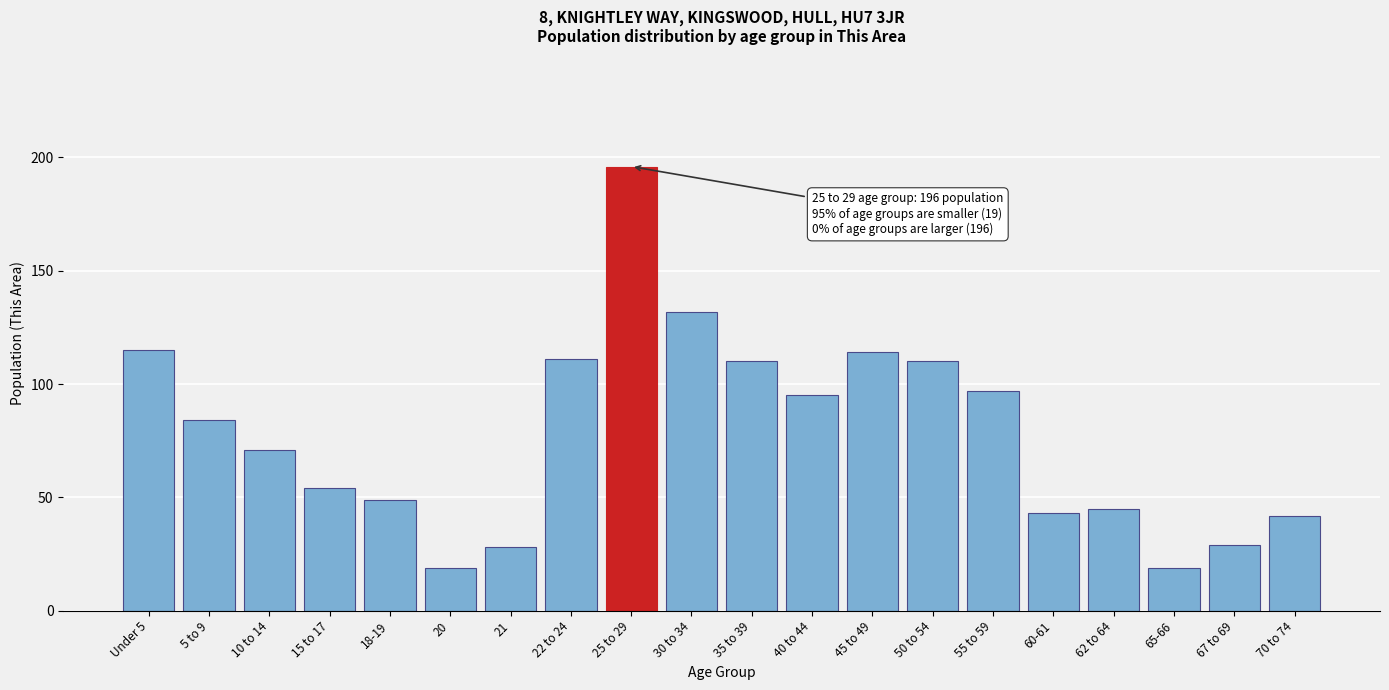

Reading left to right, list all the values displayed in this chart.

115	84	71	54	49	19	28	111	196	132	110	95	114	110	97	43	45	19	29	42